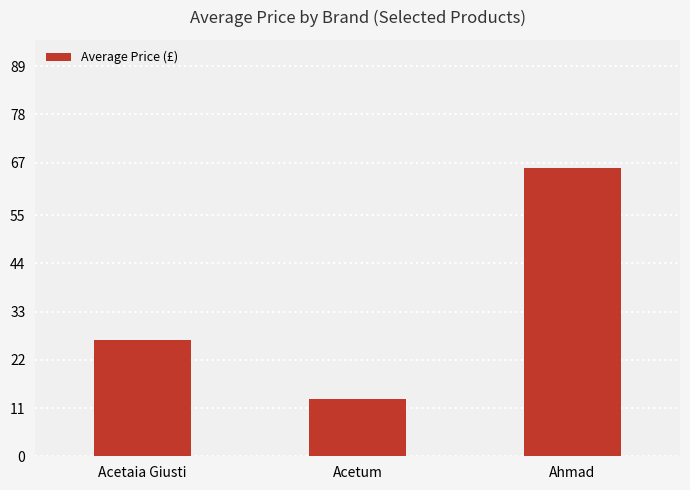

What is the minimum value shown in the chart?

13.0